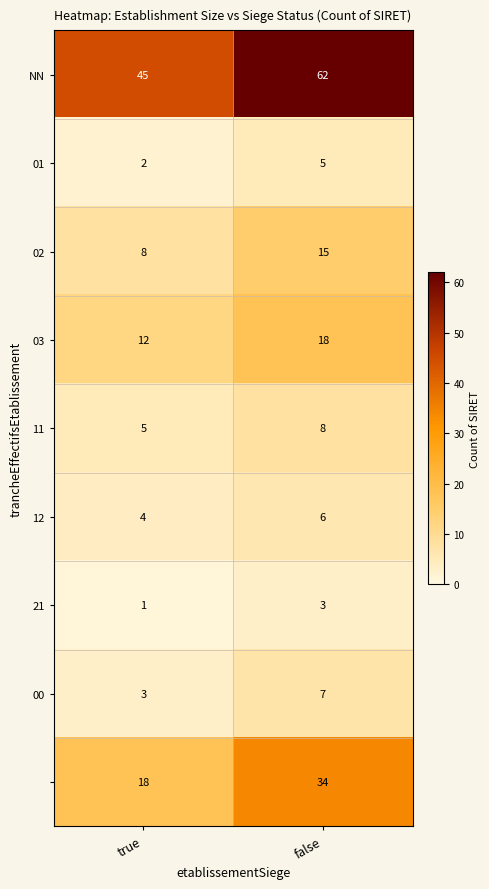

What is the total value across all series at true?

98